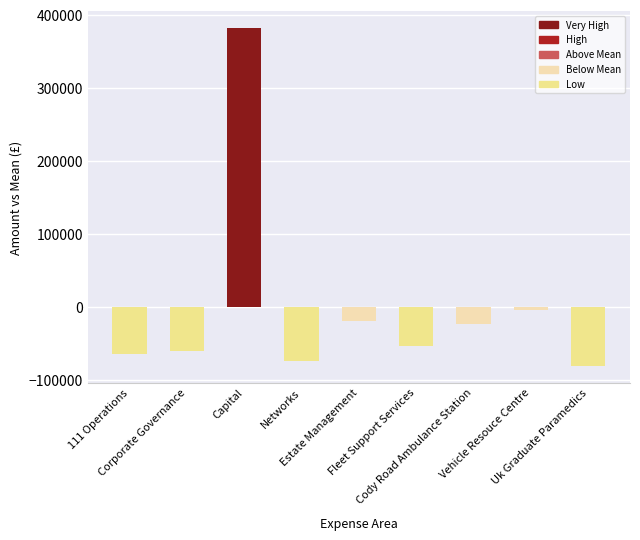

List the labels in order of value, largest first.

Capital, Vehicle Resouce Centre, Estate Management, Cody Road Ambulance Station, Fleet Support Services, Corporate Governance, 111 Operations, Networks, Uk Graduate Paramedics